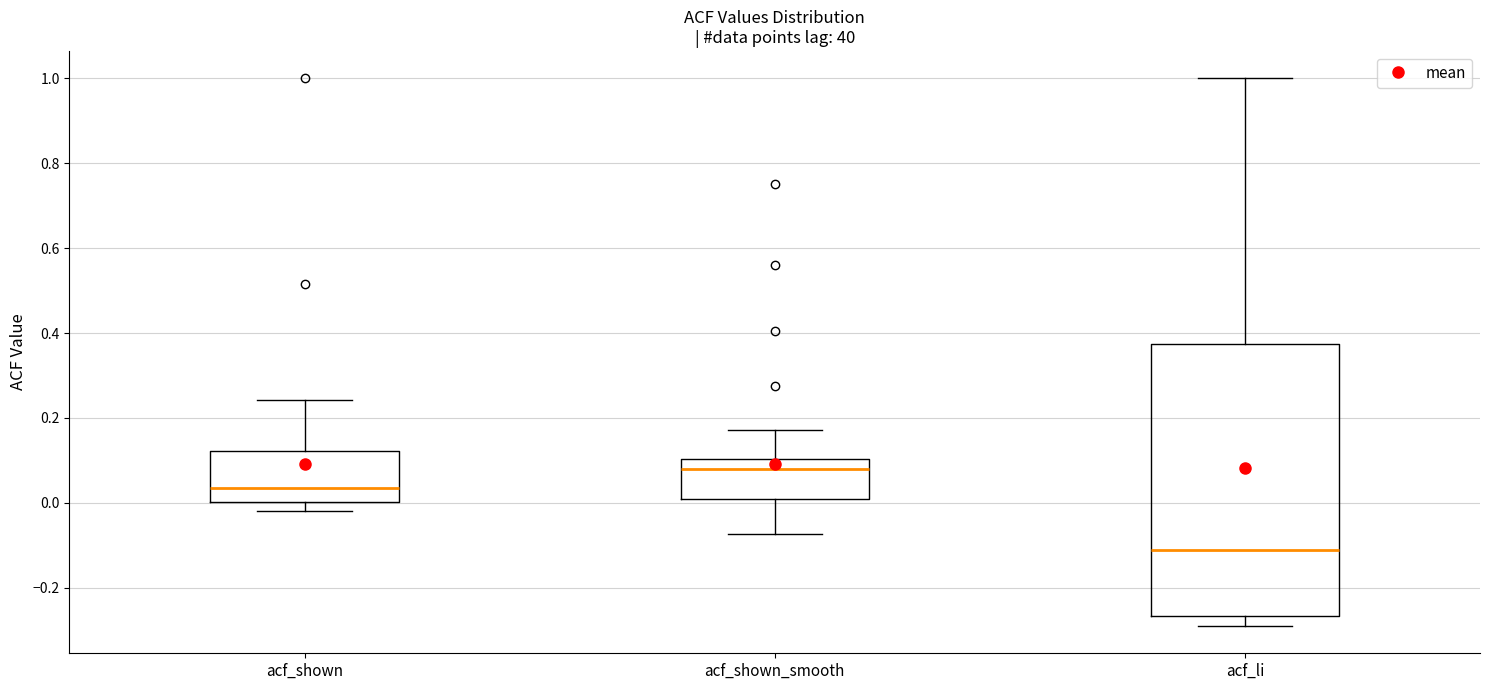

Reading left to right, transcribe this box plot: for each box, give where its median line is, the range the box spans, and where its two whiskers end, as read against the y-axis. The values are not printed on the chart, so give them approximately, as read against the axis.

acf_shown: median 0.04, box 0.00 to 0.12, whiskers -0.02 to 0.24
acf_shown_smooth: median 0.08, box 0.00 to 0.10, whiskers -0.08 to 0.18
acf_li: median -0.12, box -0.26 to 0.38, whiskers -0.28 to 1.00